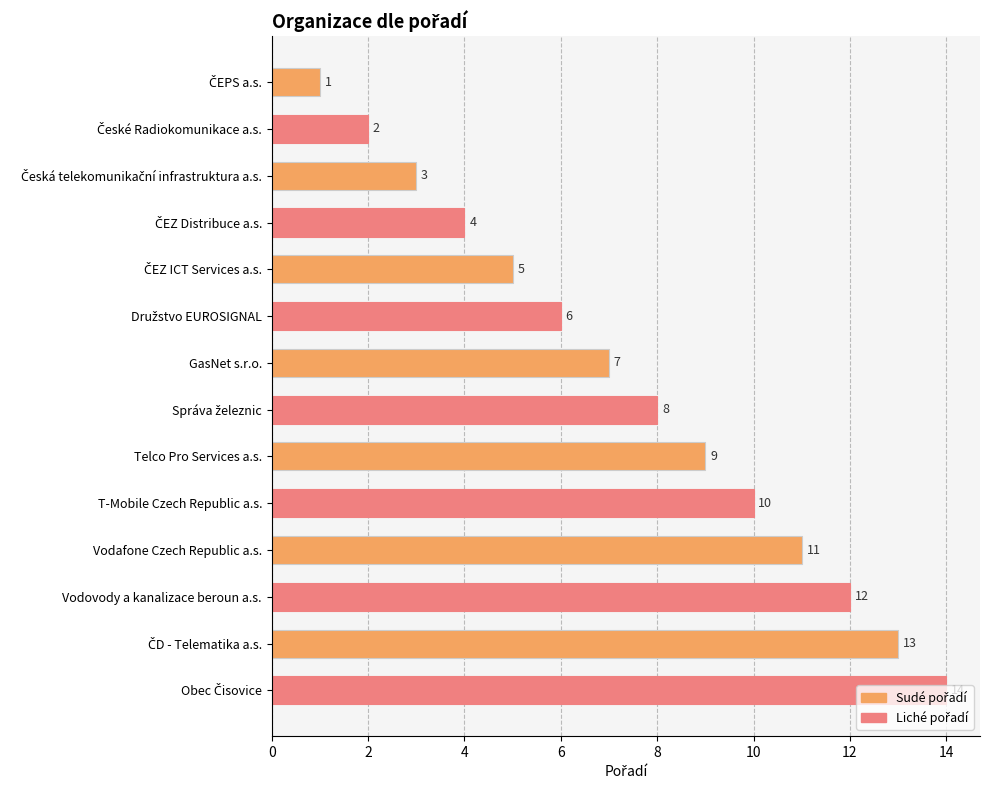

The chart shows a value of 11 at Vodafone Czech Republic a.s.. True or false?

True